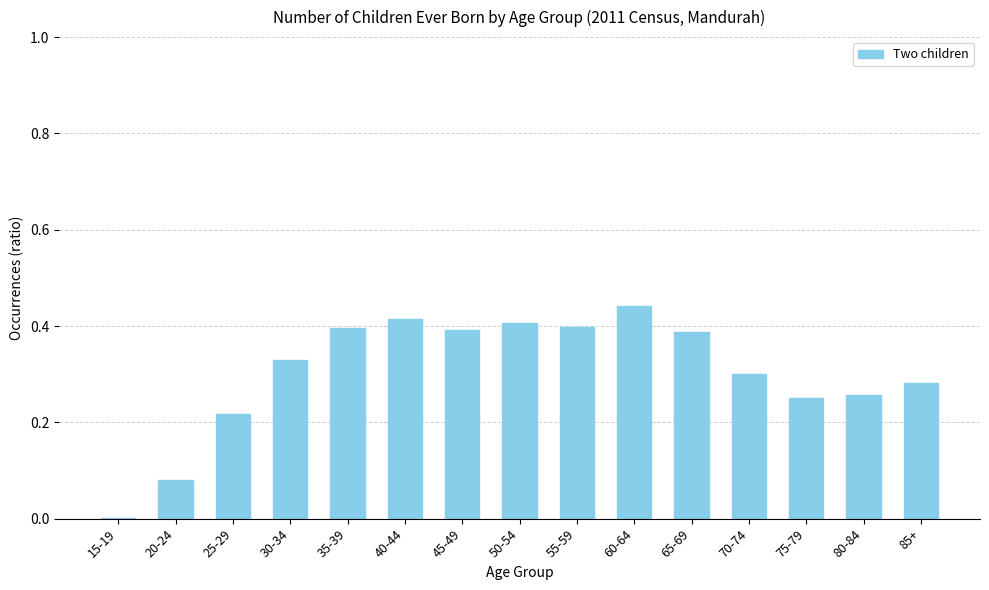

What is the change in value from 30-34 to 65-69?

+0.1